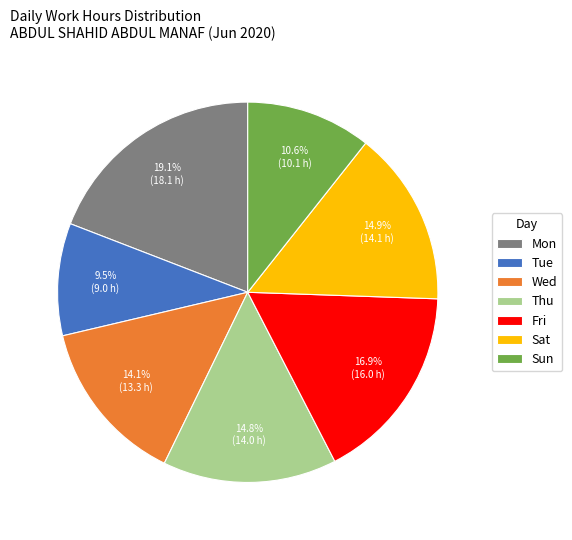

The Mon slice represents 19% of the pie. True or false?

True